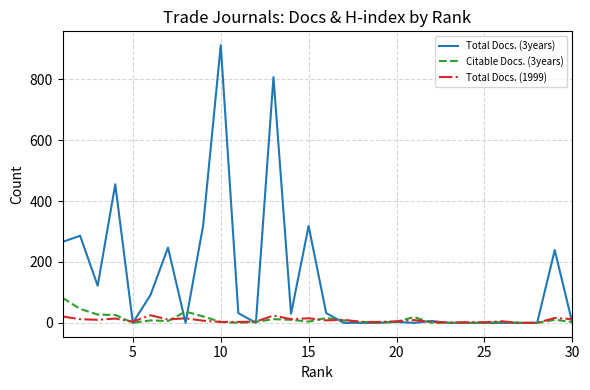

Which series has the largest total across all categories?

Total Docs. (3years)